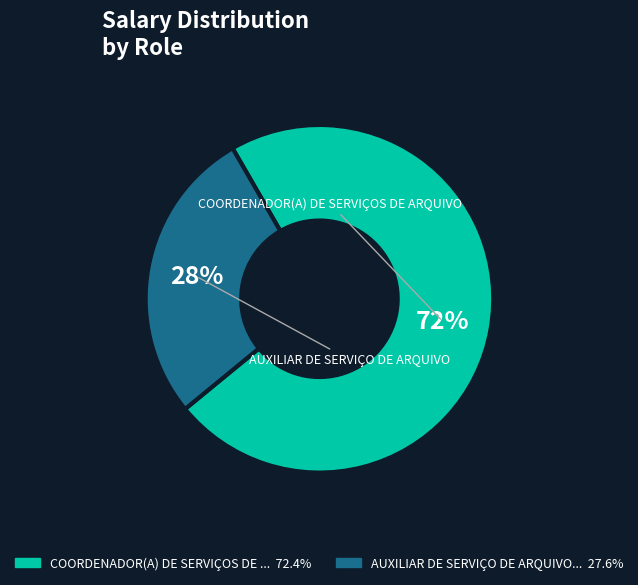

To the nearest percent, what is the average slice percentage?

50%